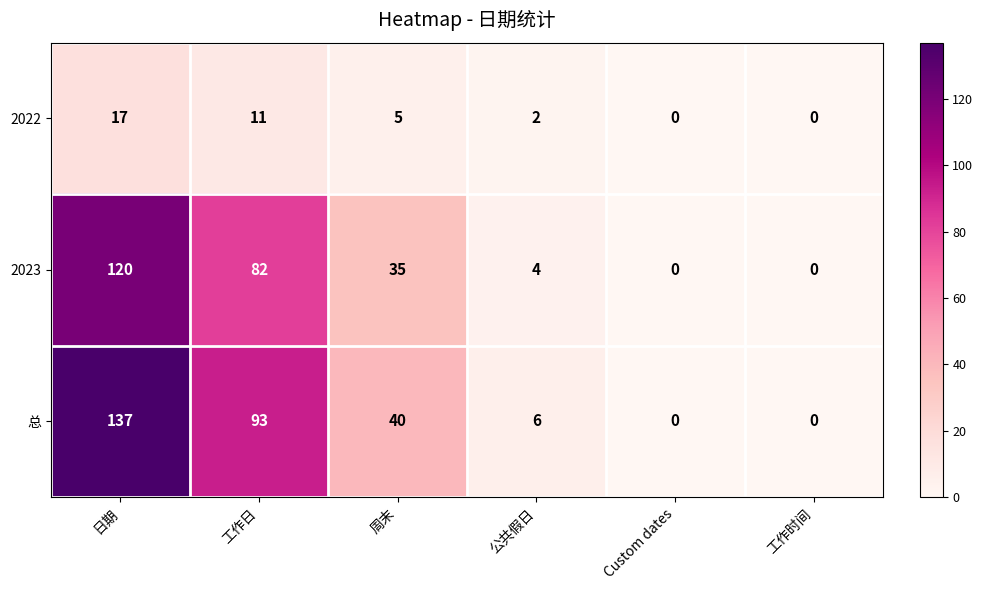

The 2023 series shows 46 at Custom dates. True or false?

False